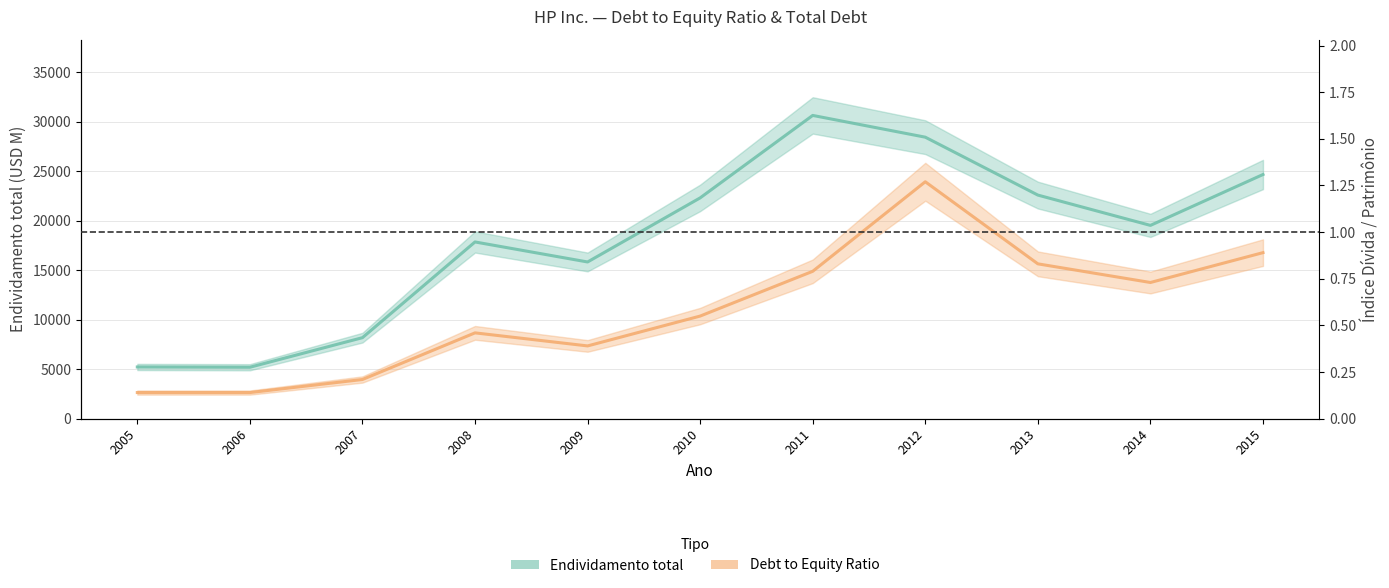

True or false: Endividamento total has a value of 12195.2 at 2010.

False